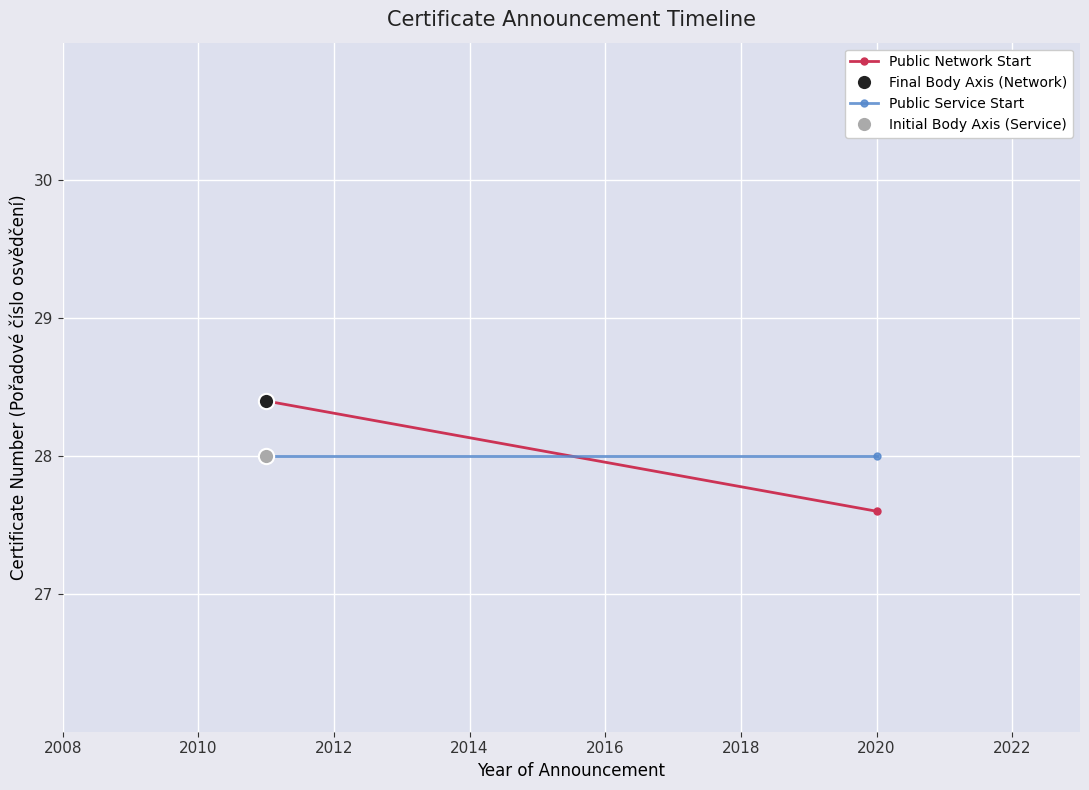

Count the number of categories in the chart.

2